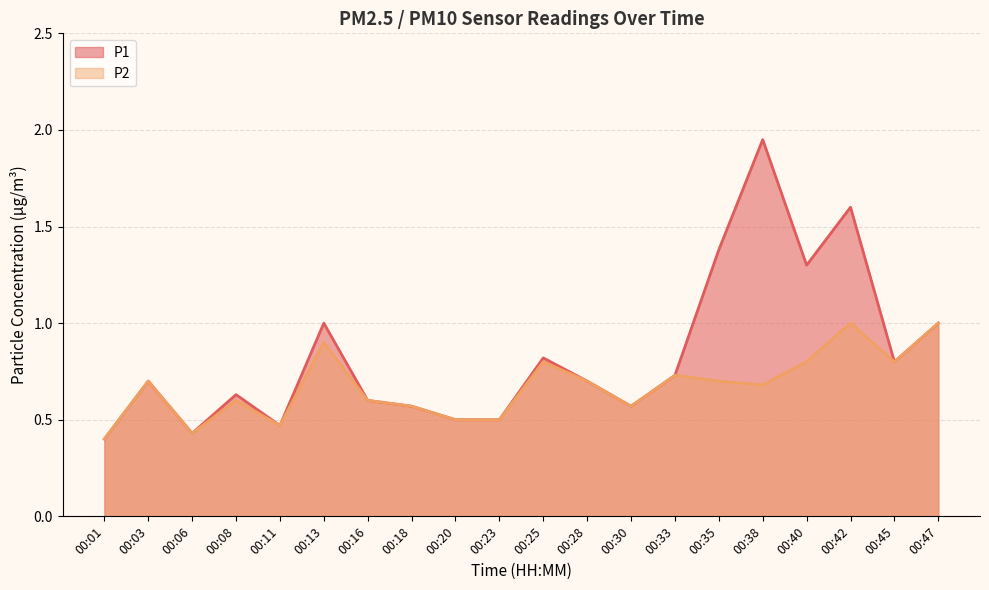

What are all the series names shown in the legend?

P1, P2